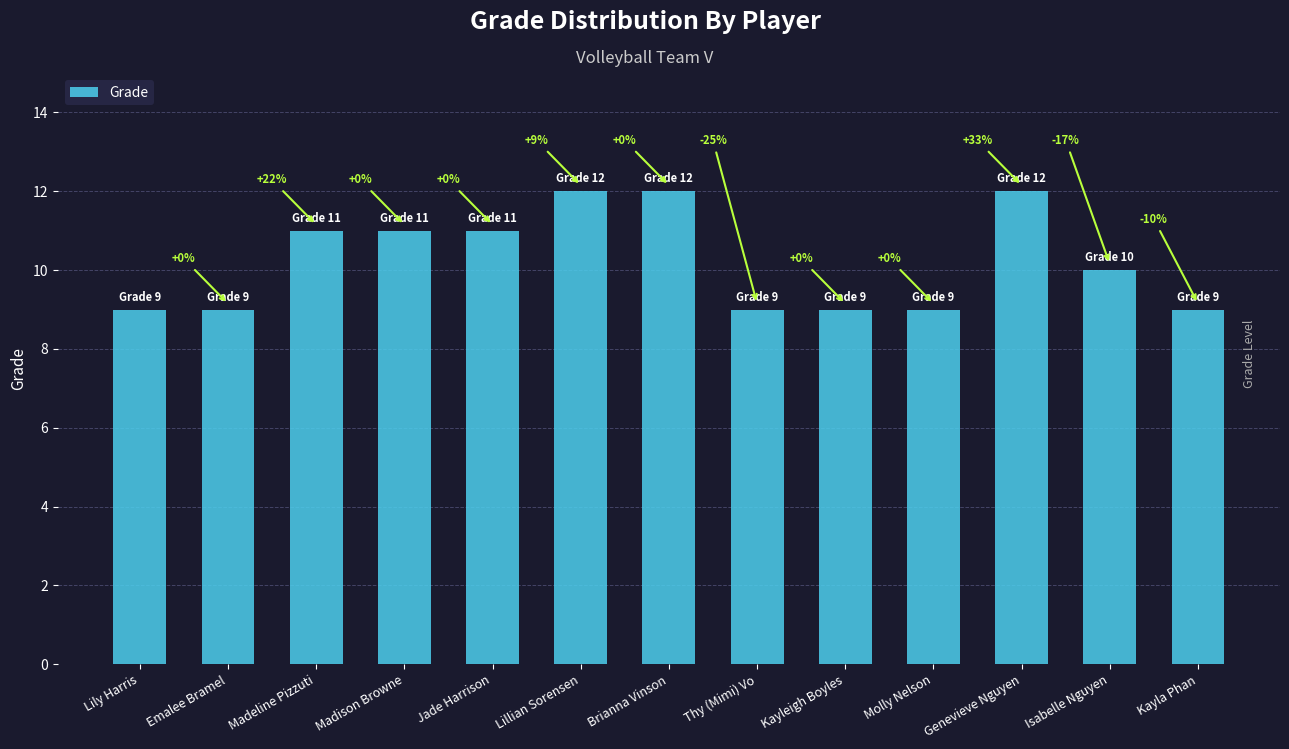

Does the chart contain any negative values?

No